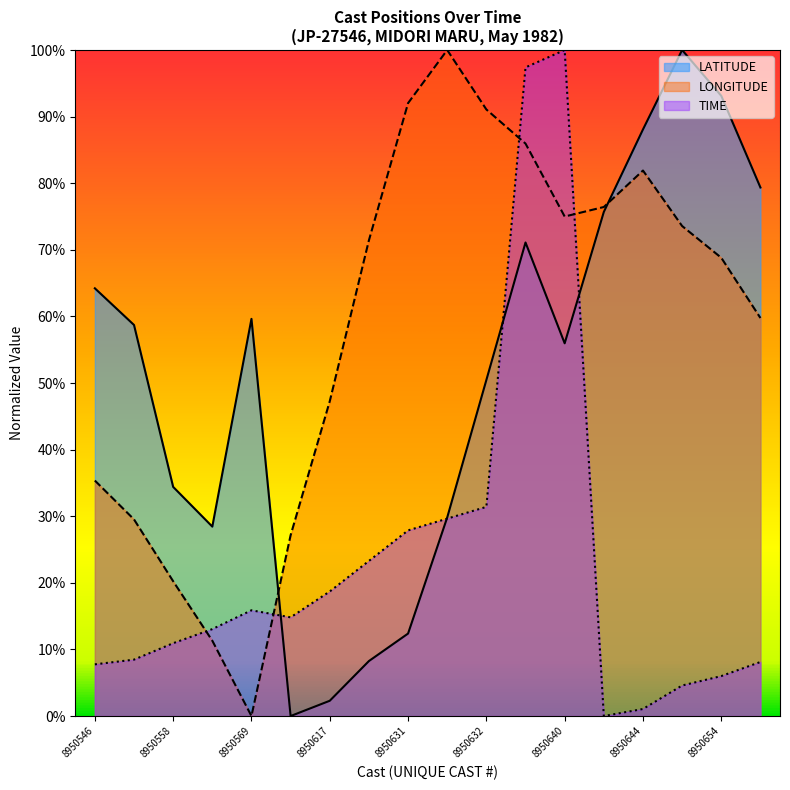

Between 8950624 and 8950659, which series saw the biggest shift?

LATITUDE